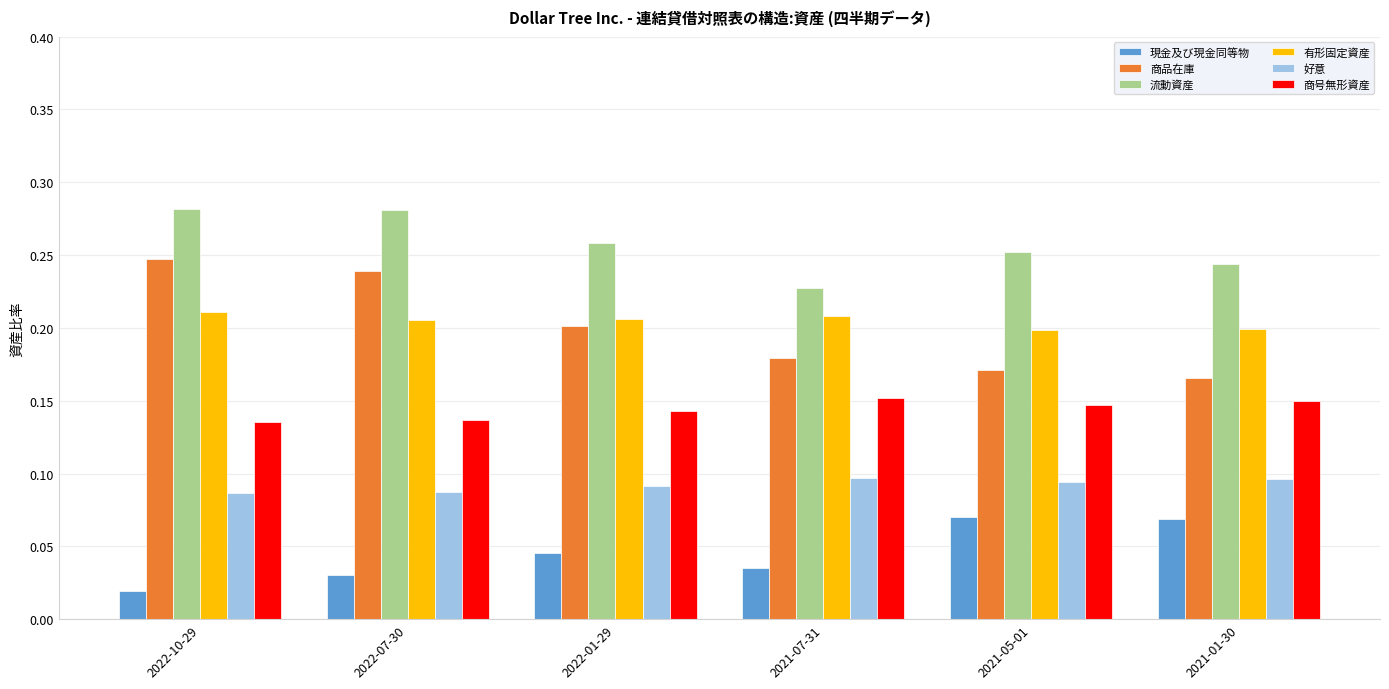

Which series has the largest range (max minus min)?

商品在庫